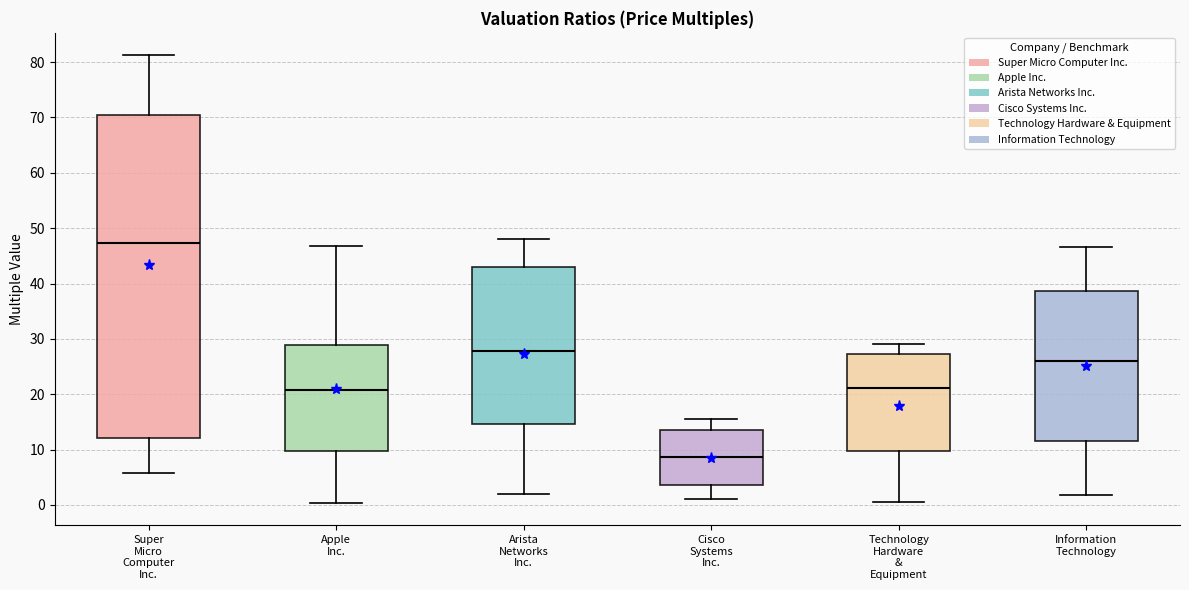

Where does the lower whisker of the box for Apple Inc. end on the y-axis? The values are not printed on the chart, so give them approximately, as read against the axis.

0